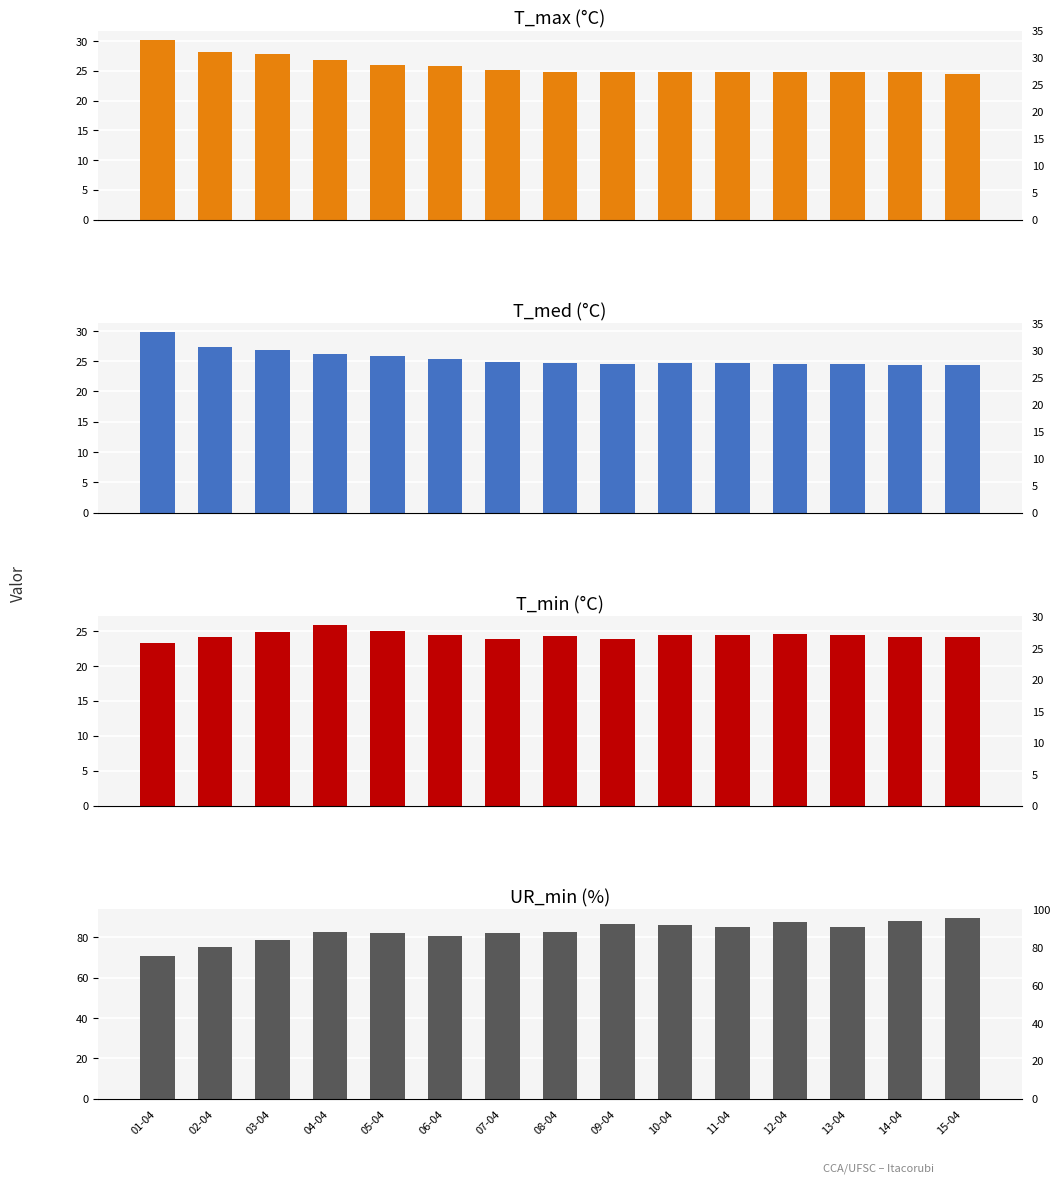

At how many categories does at least one series exceed 42?

15